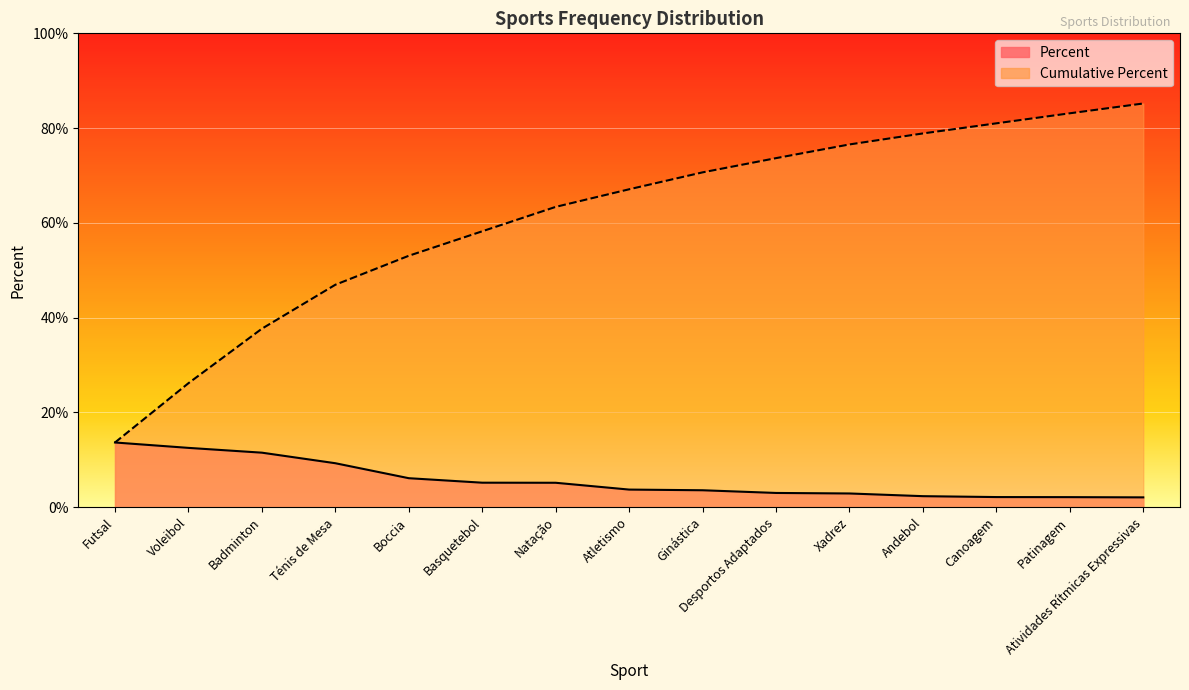

True or false: Cumulative Percent and Percent intersect in this chart.

False